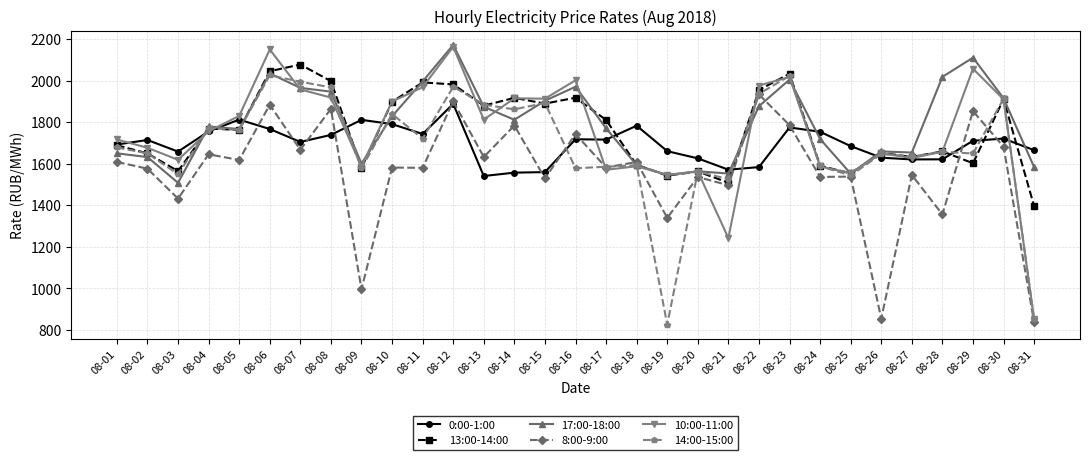

After their last crossing, which series has the higher values: 13:00-14:00 or 17:00-18:00?

17:00-18:00